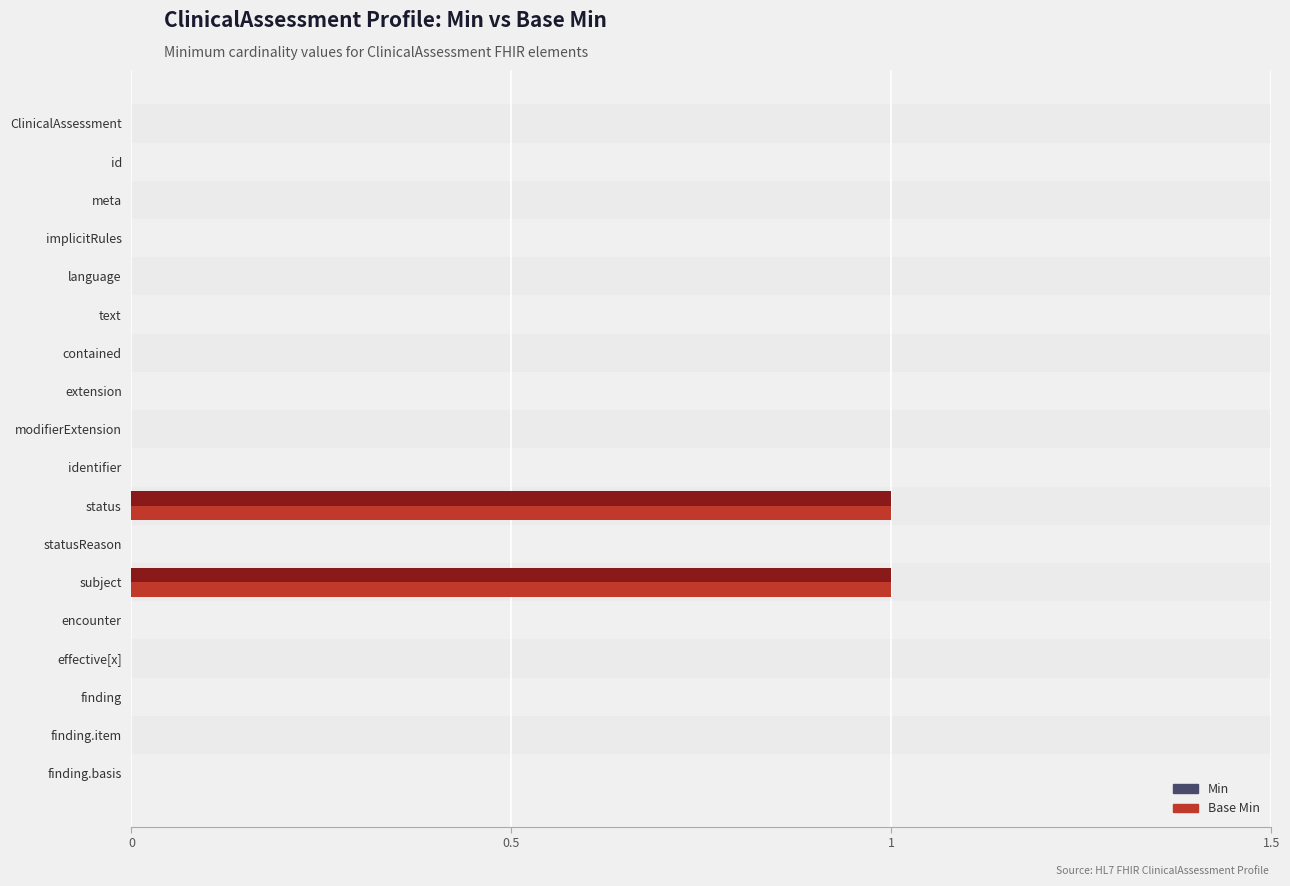

What are all the series names shown in the legend?

Min, Base Min